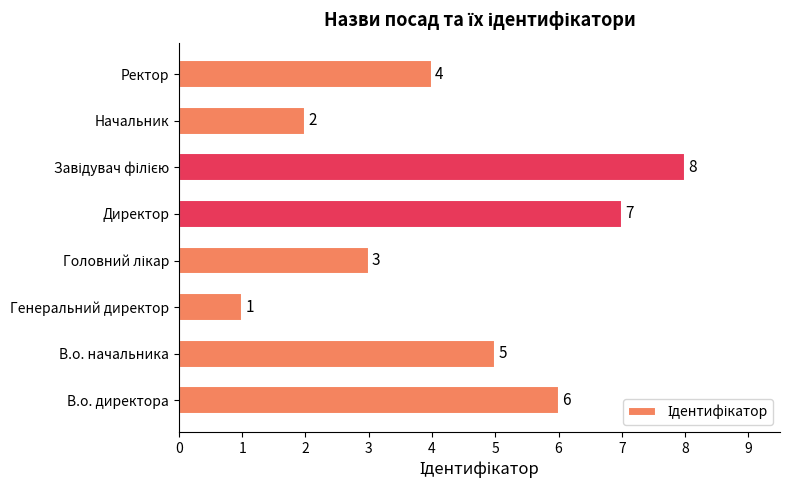

What is the greatest value displayed?

8